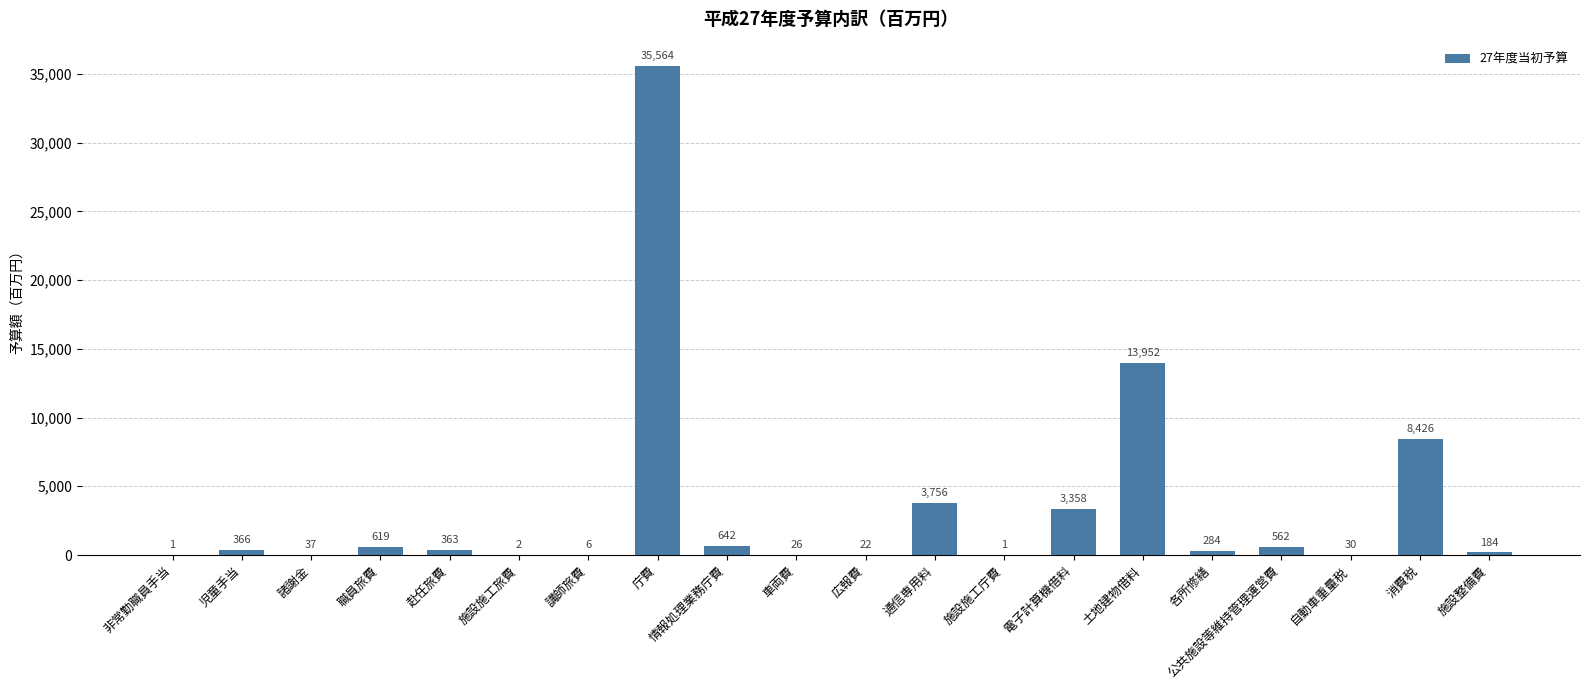

How many data points does each series have?

20